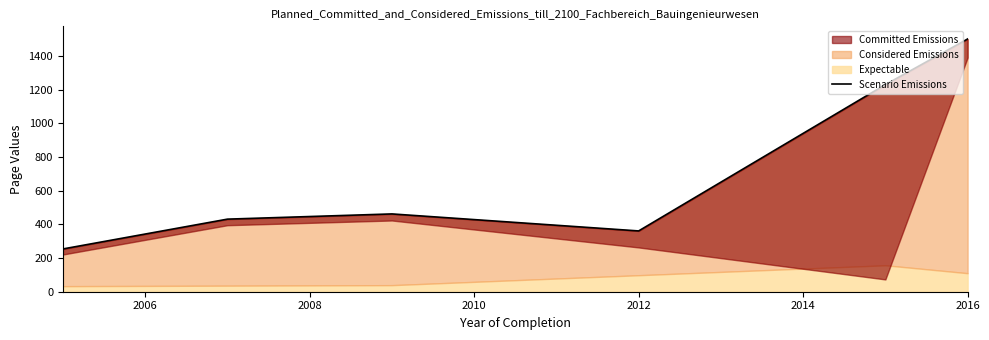

How many data points are above 462?

2